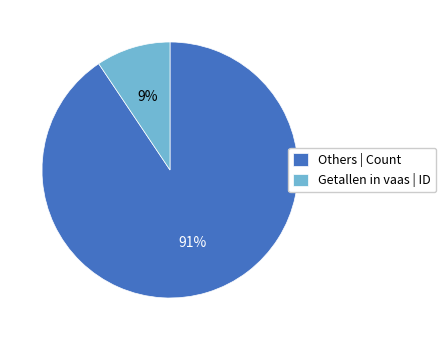

To the nearest percent, what portion does Getallen in vaas | ID represent?

9%